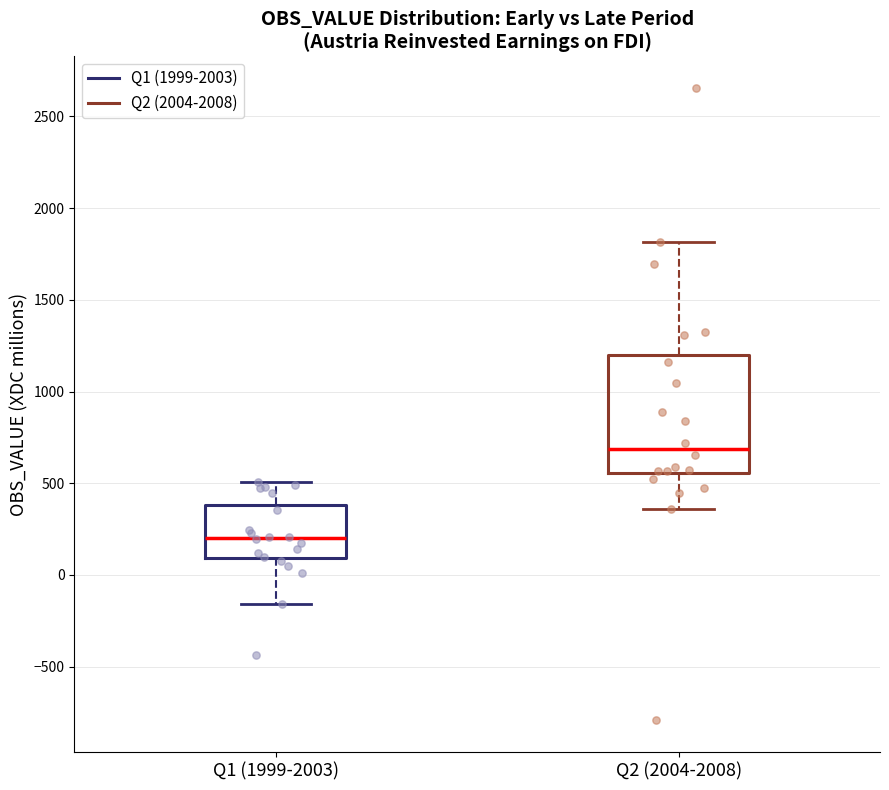

Which box's median line is the lowest?

Q1 (1999-2003)